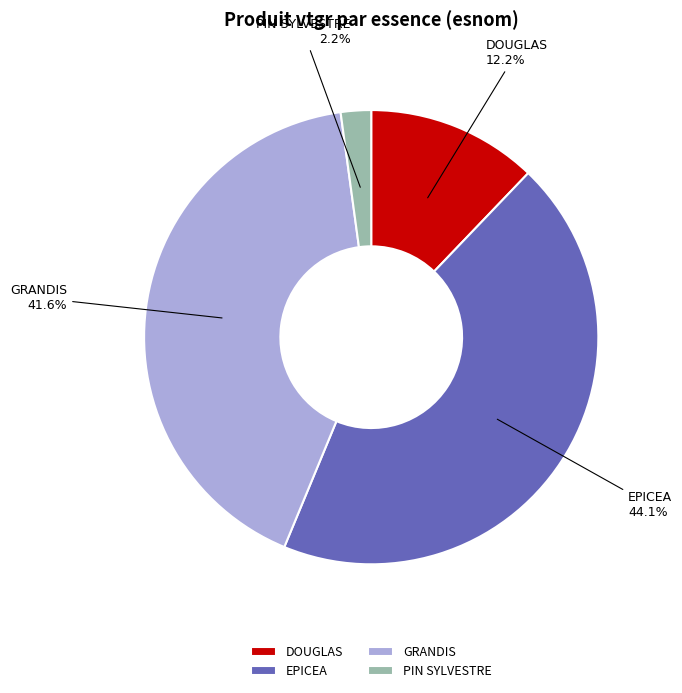

Rank the categories by value from highest to lowest.

EPICEA, GRANDIS, DOUGLAS, PIN SYLVESTRE